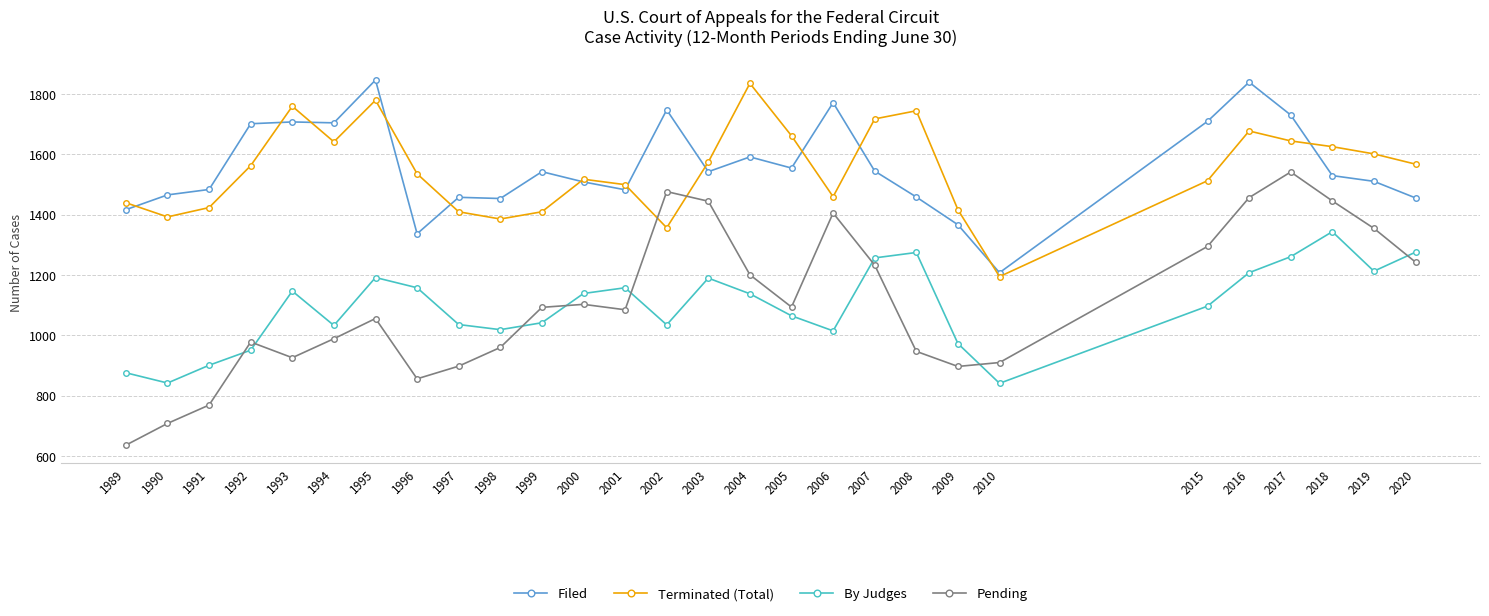

What is the value of the By Judges point at the 18th from the left?

1015